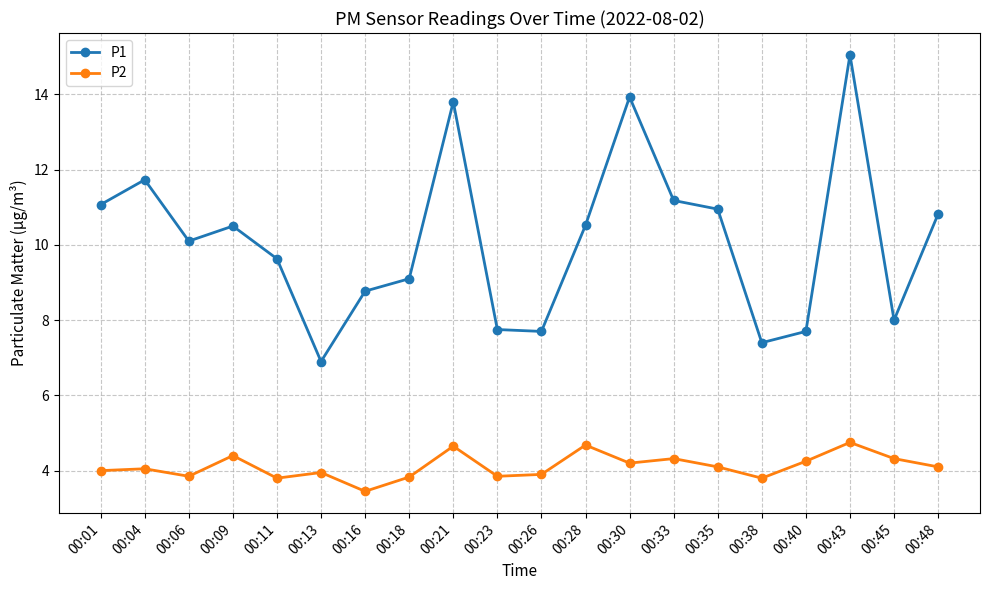

Count the number of data series in this chart.

2